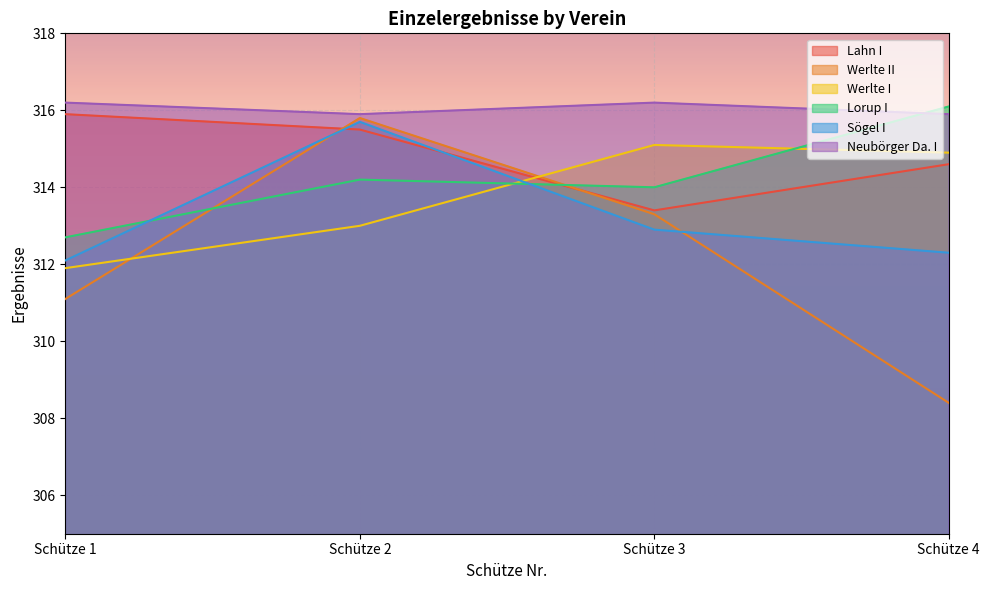

In Sögel I, how many points are higher than both neighbors (excluding endpoints)?

1